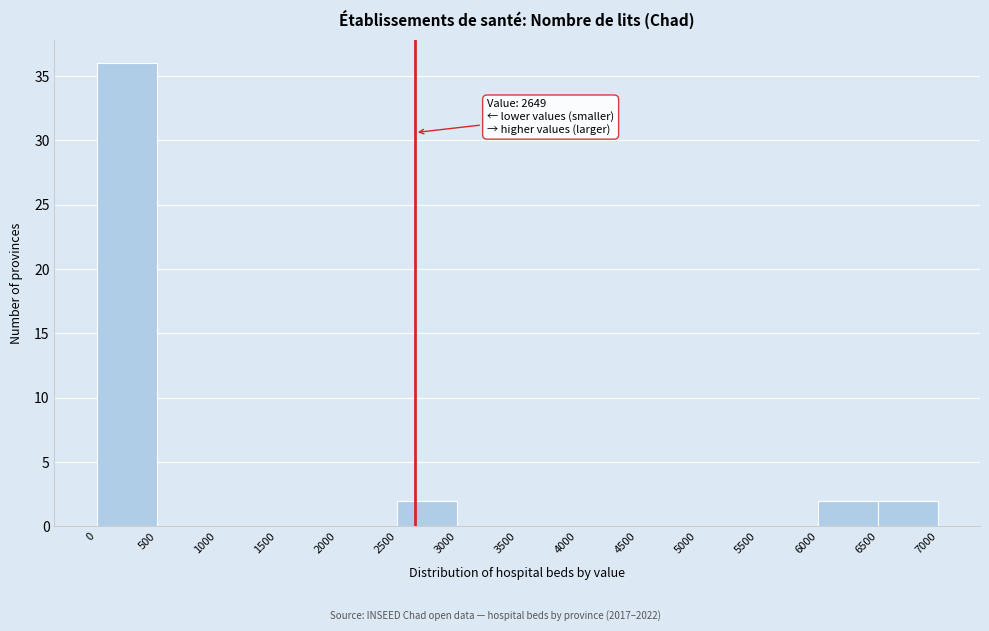

Which range on the x-axis has the tallest bar?

0 to 500